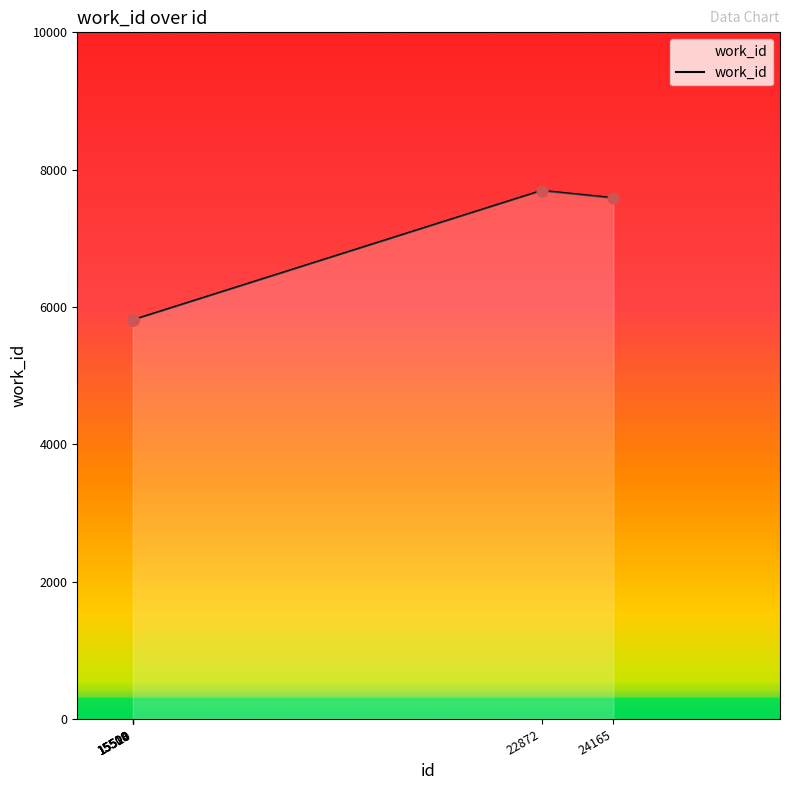

What is the ratio of the value at 15514 to the value at 22872?

0.8